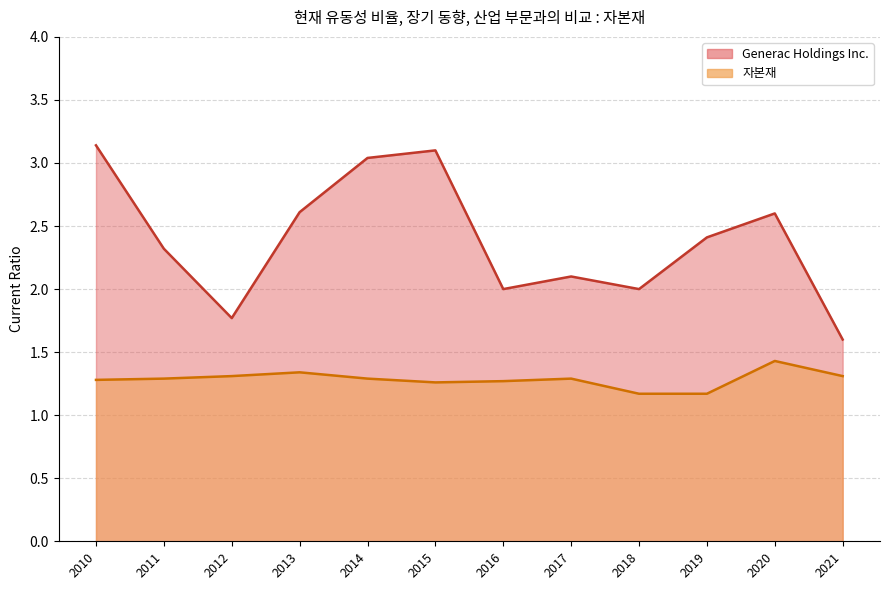

Is the value of 자본재 at 2010 greater than the value of Generac Holdings Inc. at 2012?

No